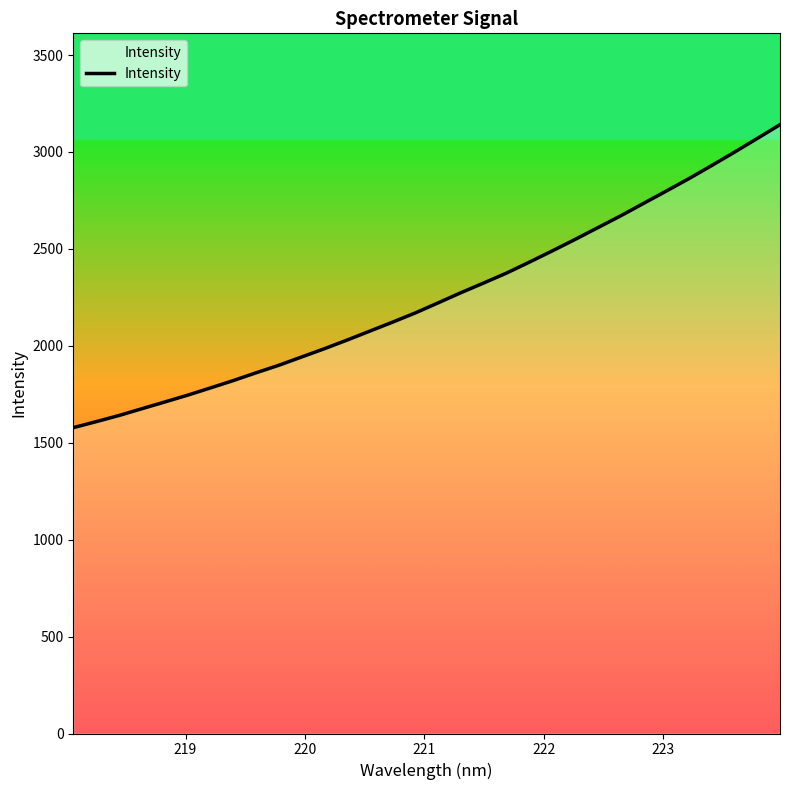

What is the difference between the maximum and minimum values?

1563.1